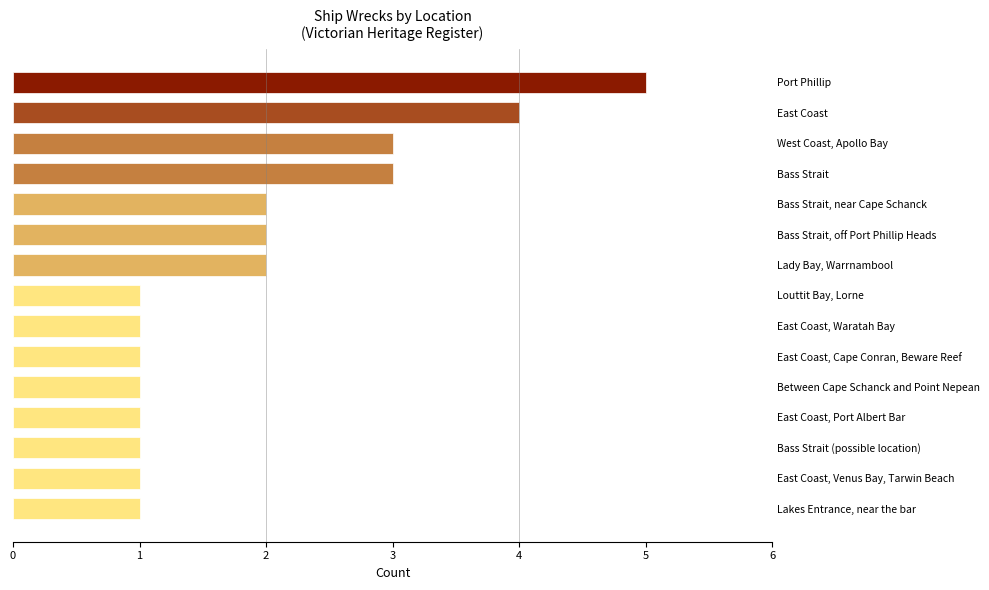

Between Port Phillip and East Coast, Cape Conran, Beware Reef, which is larger?

Port Phillip